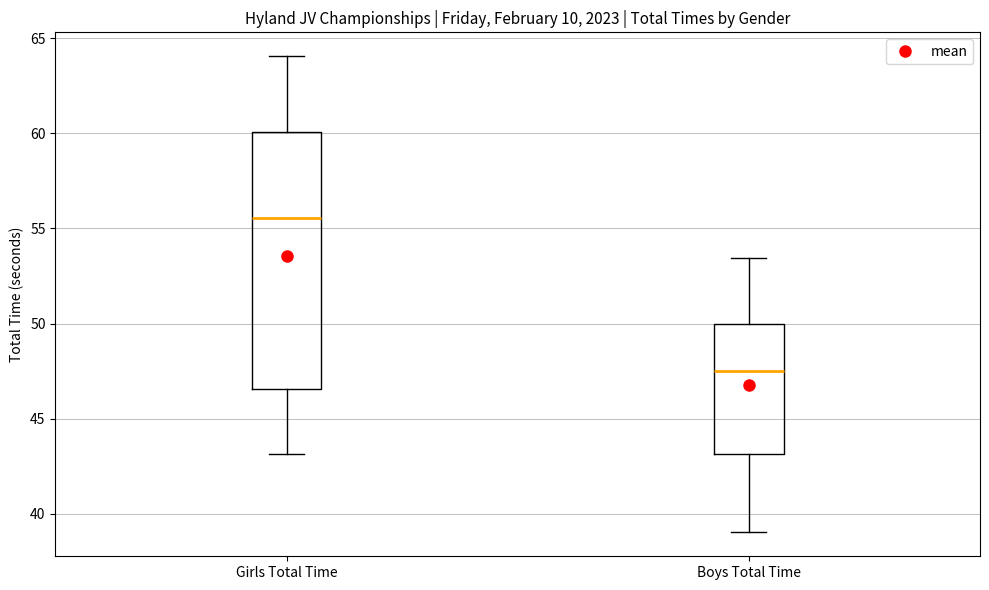

Where is the upper edge of the box for Girls Total Time on the y-axis? The values are not printed on the chart, so give them approximately, as read against the axis.

60.0